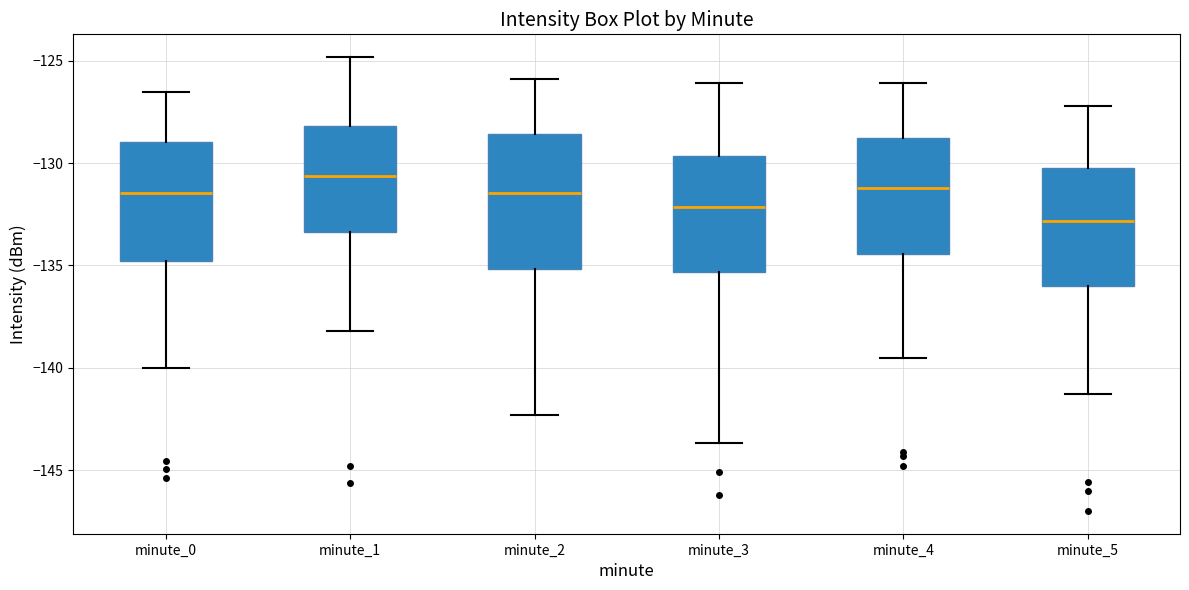

Which box's median line is the highest?

minute_1